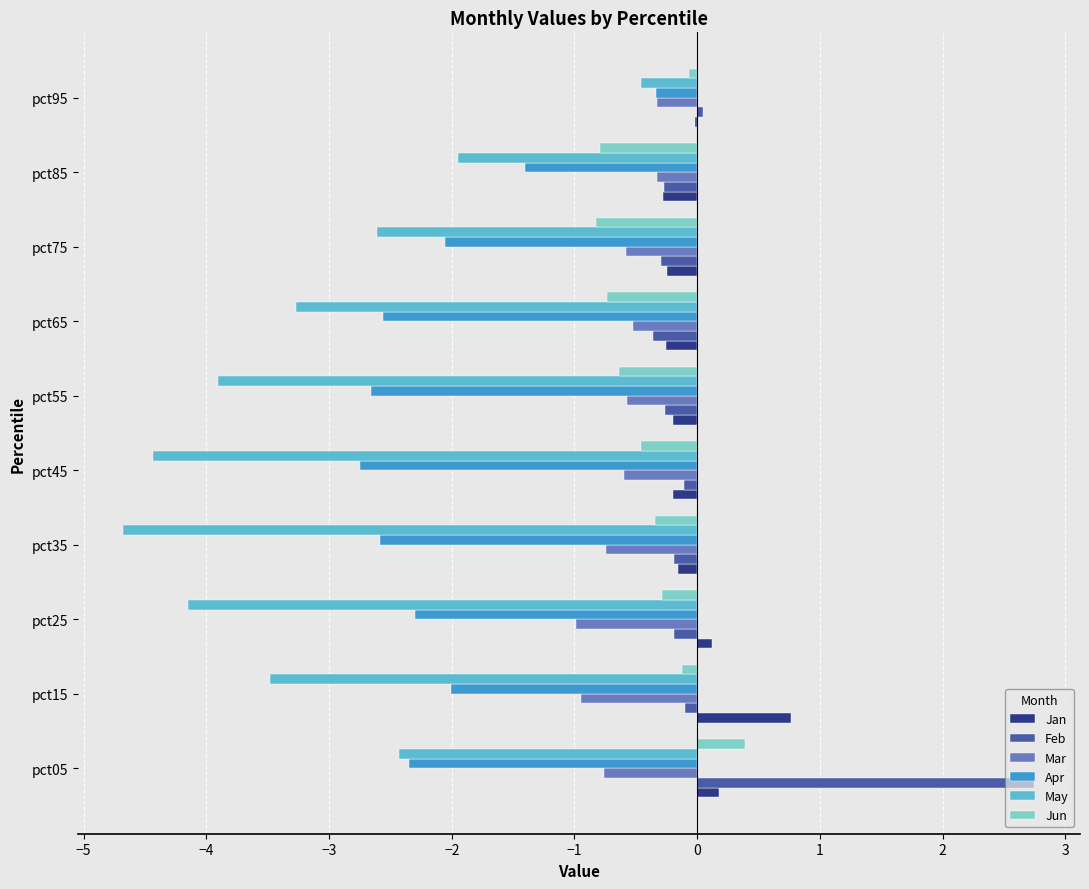

What is the total value across all series at pct65?

-7.7